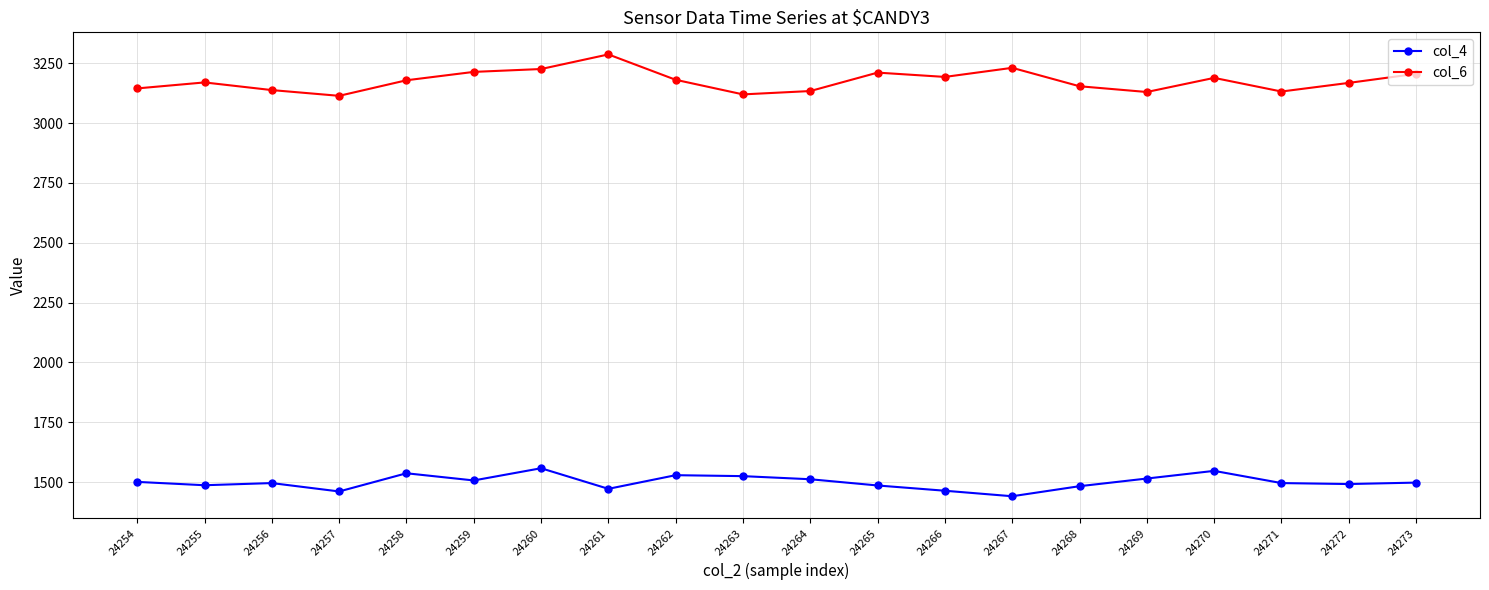

Which category has the lowest value across all series?

24267